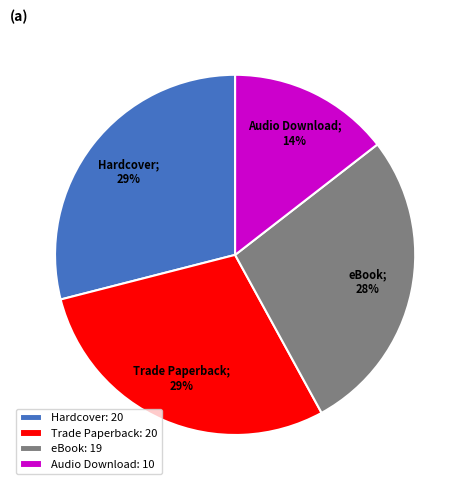

To the nearest percent, what portion does eBook: 19 represent?

28%